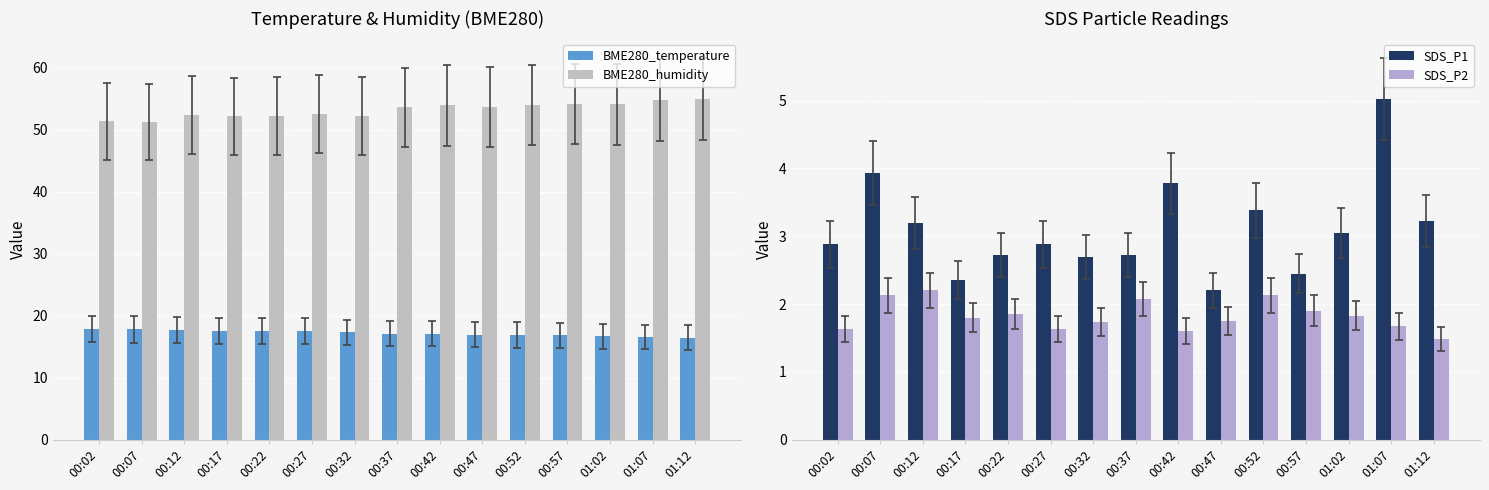

What is the average value of the BME280_humidity series?

53.2